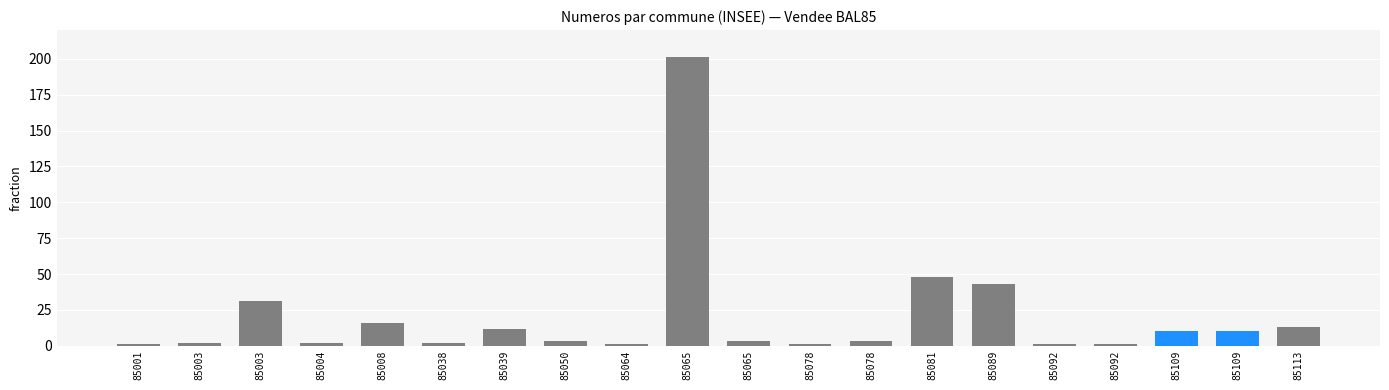

True or false: the data shows 2 at 85003.

True